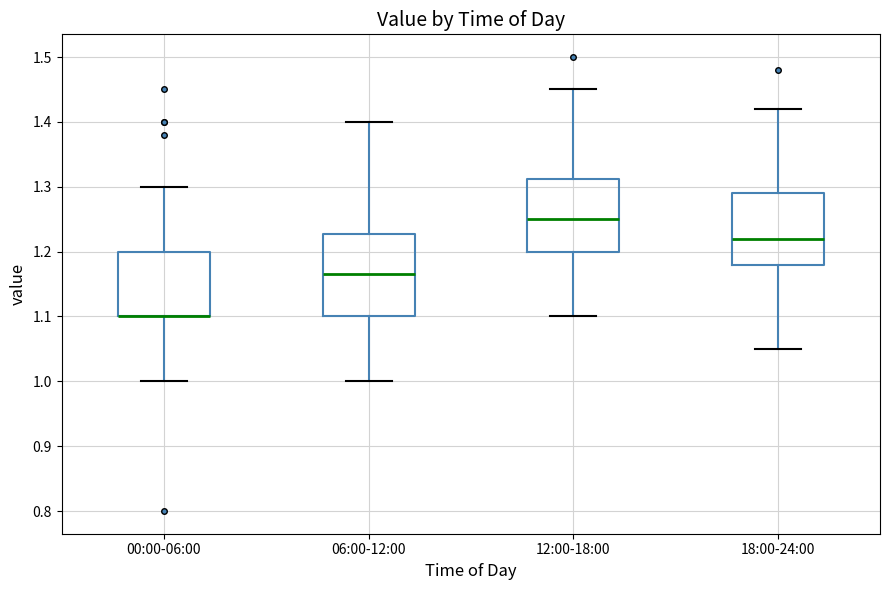

Reading left to right, read every box against the y-axis: the position of its median line, the range the box covers, and the ends of its whiskers. The values are not printed on the chart, so give them approximately, as read against the axis.

00:00-06:00: median 1.10 (drawn on the box's lower edge), box 1.10 to 1.20, whiskers 1.00 to 1.30
06:00-12:00: median 1.17, box 1.10 to 1.23, whiskers 1.00 to 1.40
12:00-18:00: median 1.25, box 1.20 to 1.31, whiskers 1.10 to 1.45
18:00-24:00: median 1.22, box 1.18 to 1.29, whiskers 1.05 to 1.42